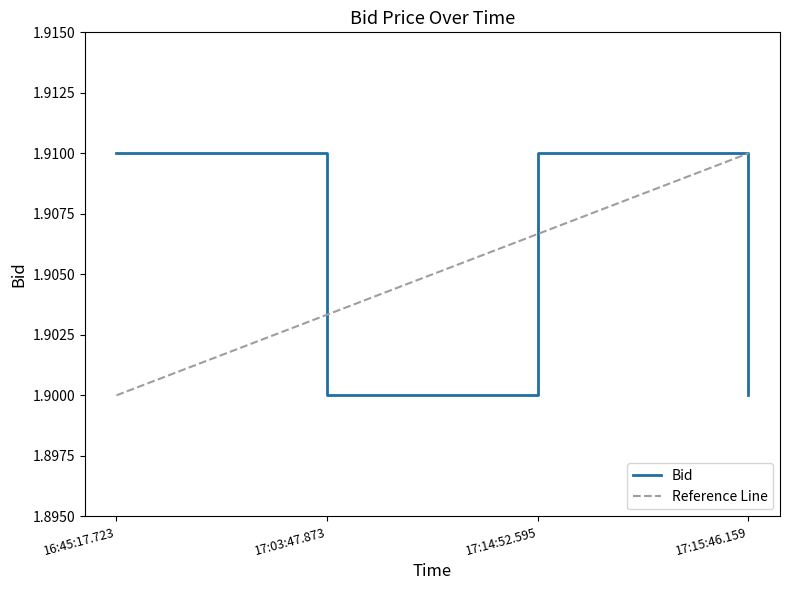

What is the label of the 1st point from the right?

17:15:46.159